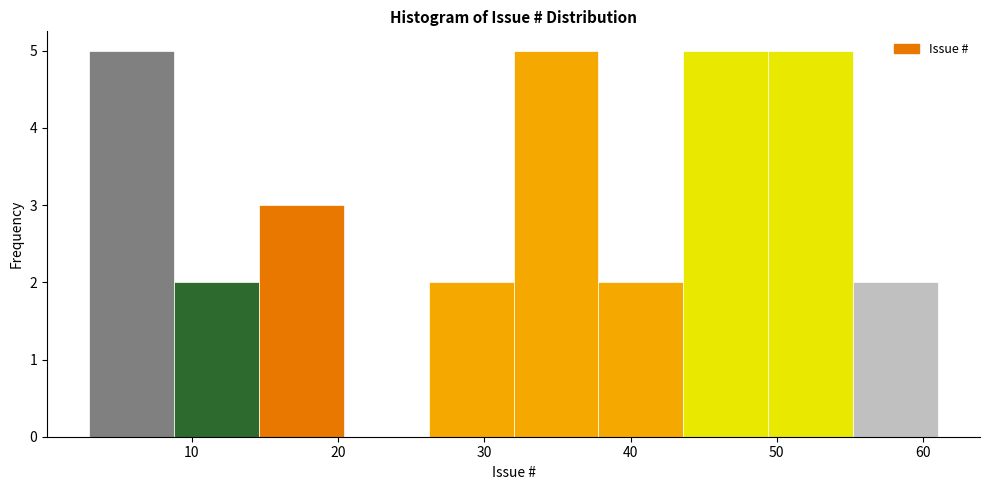

Reading left to right, transcribe this chart: for each bar, give the range it covers on the x-axis and its height. Neither the bar edges nor the heights are printed on the chart, so give them approximately, as read against the axes.

3.0 to 8.8: 5
8.8 to 14.6: 2
14.6 to 20.4: 3
20.4 to 26.2: 0
26.2 to 32.0: 2
32.0 to 37.8: 5
37.8 to 43.6: 2
43.6 to 49.4: 5
49.4 to 55.2: 5
55.2 to 61.0: 2